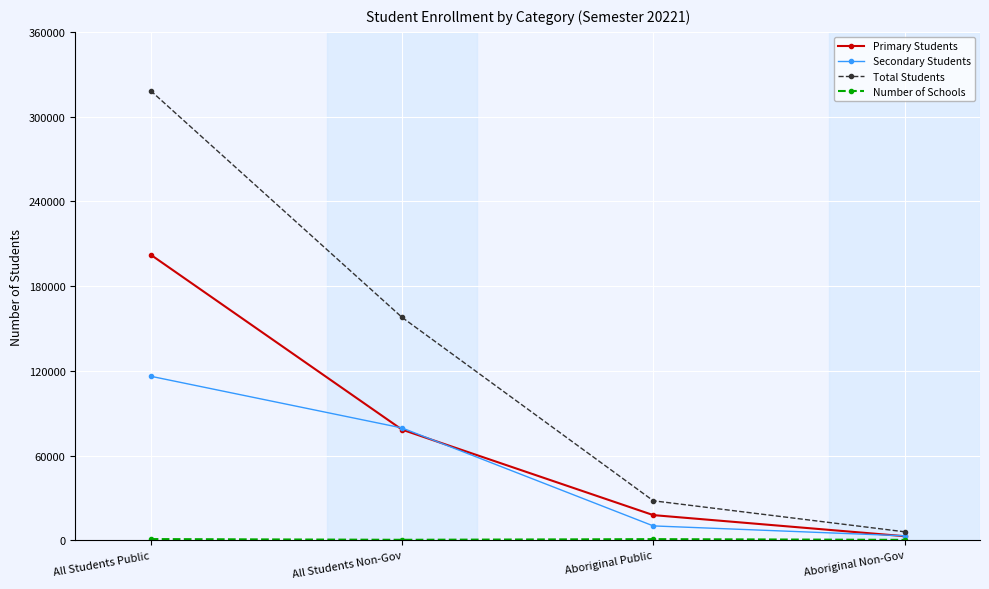

List the labels in order of Primary Students value, largest first.

All Students Public, All Students Non-Gov, Aboriginal Public, Aboriginal Non-Gov